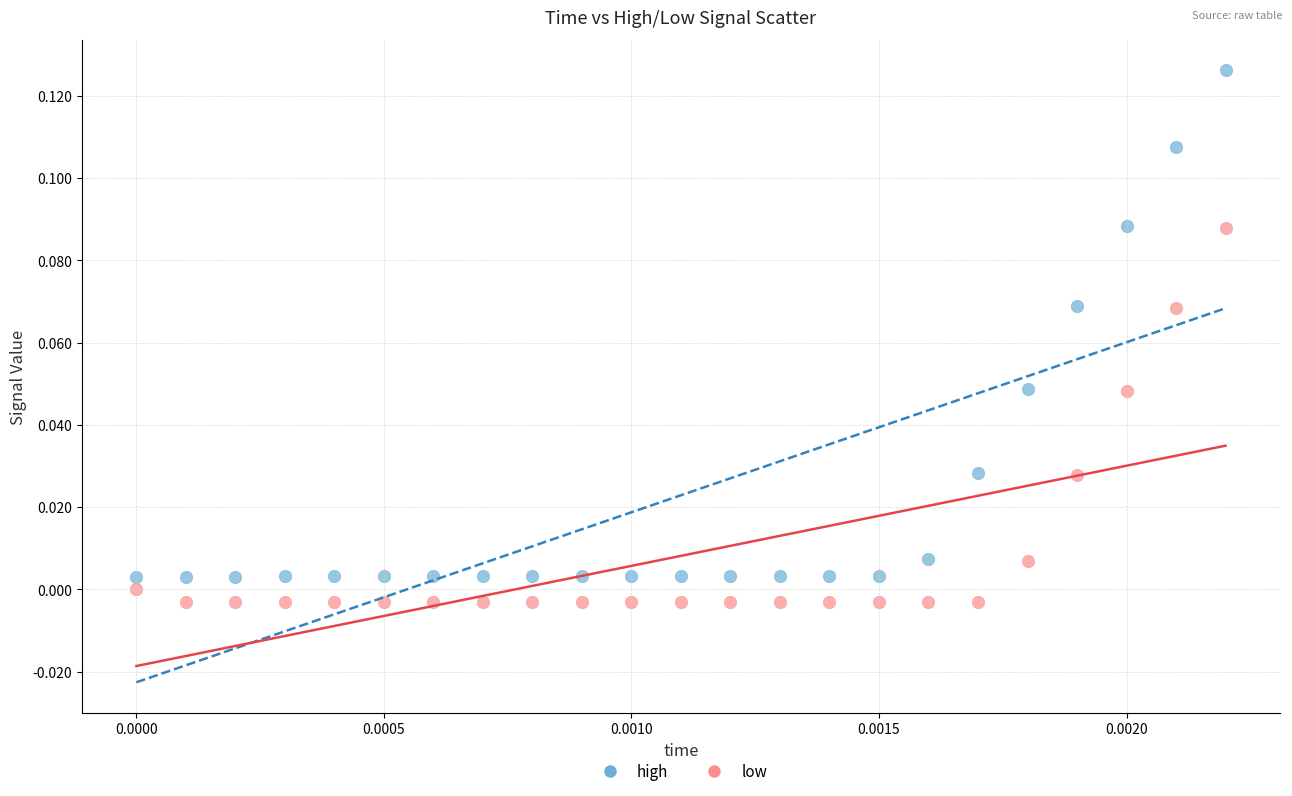

Which series has the widest spread of Y values?

high